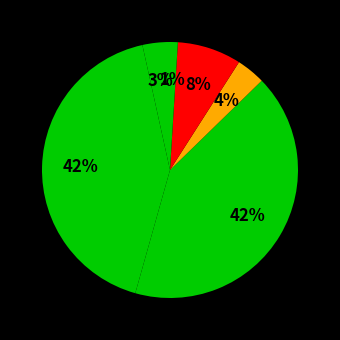

Rank the categories by value from lowest to highest.

Outside the Box, Mommy's Khimar, Chicken Squad, Ashley Bryan's Puppets, Yo Soy Muslim, Un-Friendship Bracelet